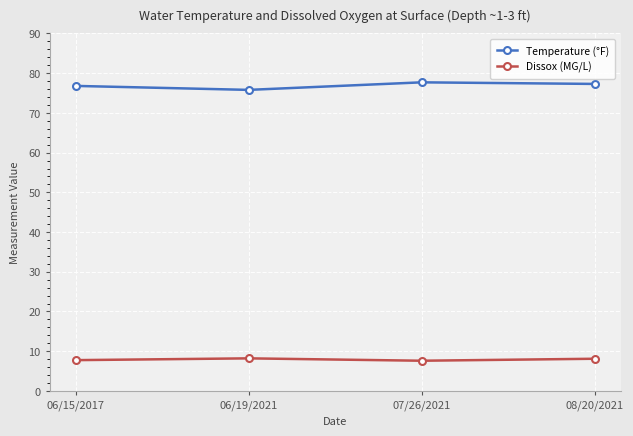

Which series has the largest total across all categories?

Temperature (°F)